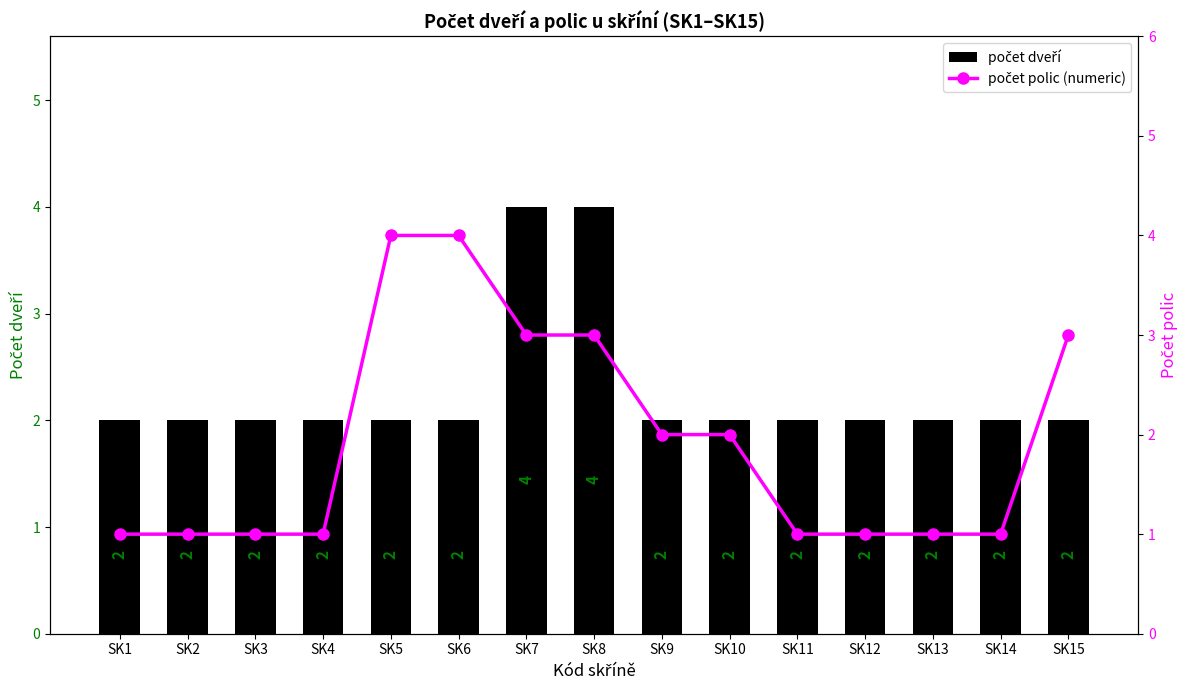

Which category has the lowest value in the počet polic (numeric) series?

SK1